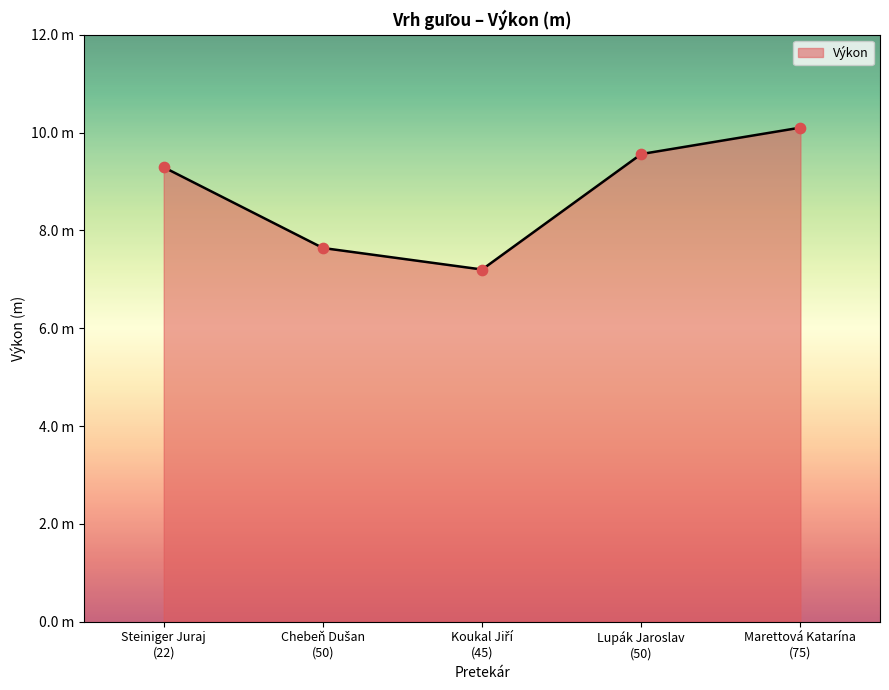

What is the ratio of the value at Steiniger Juraj
(22) to the value at Lupák Jaroslav
(50)?

1.0